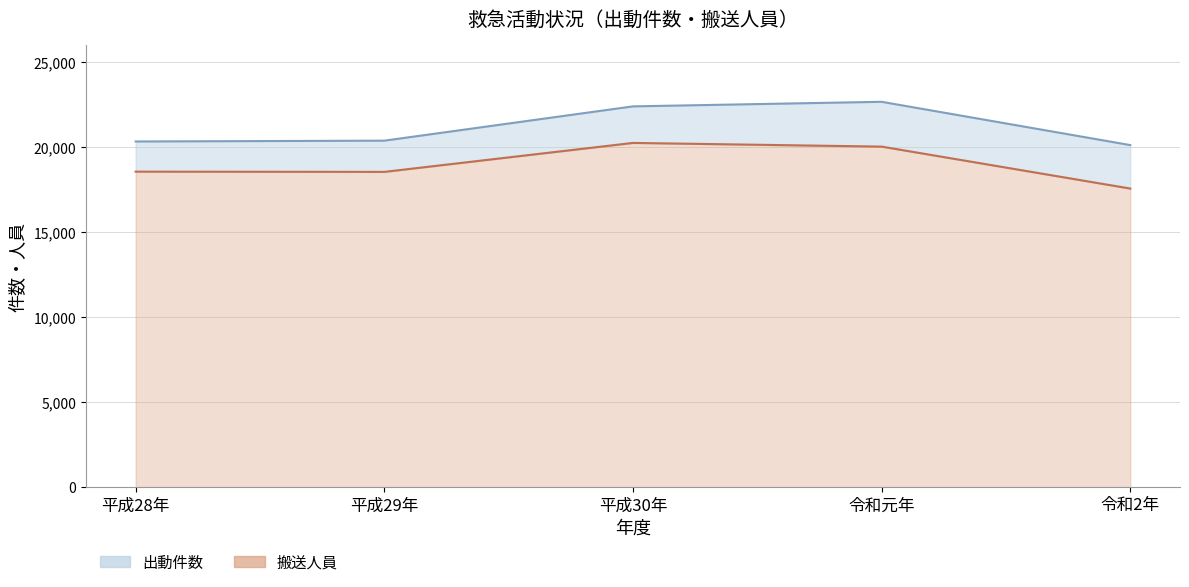

What is the difference between the maximum and minimum values in the 出動件数 series?

2545